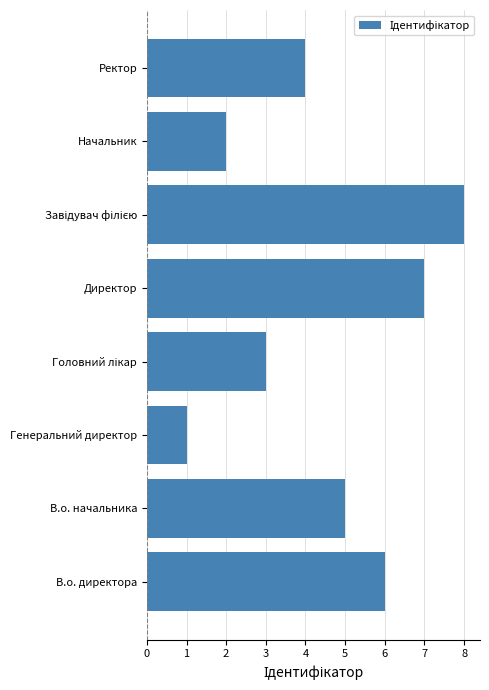

How many data points are less than 5?

4